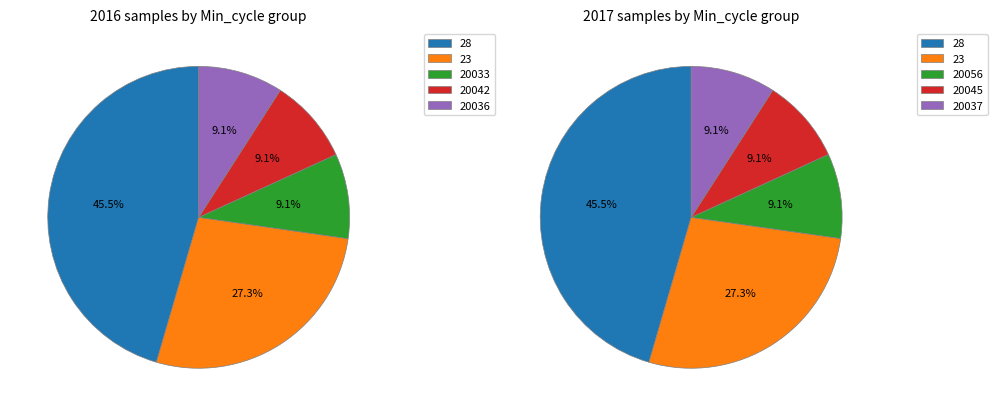

Combined, do Min_cycle=20037 and Min_cycle=20064 account for over 50%?

No